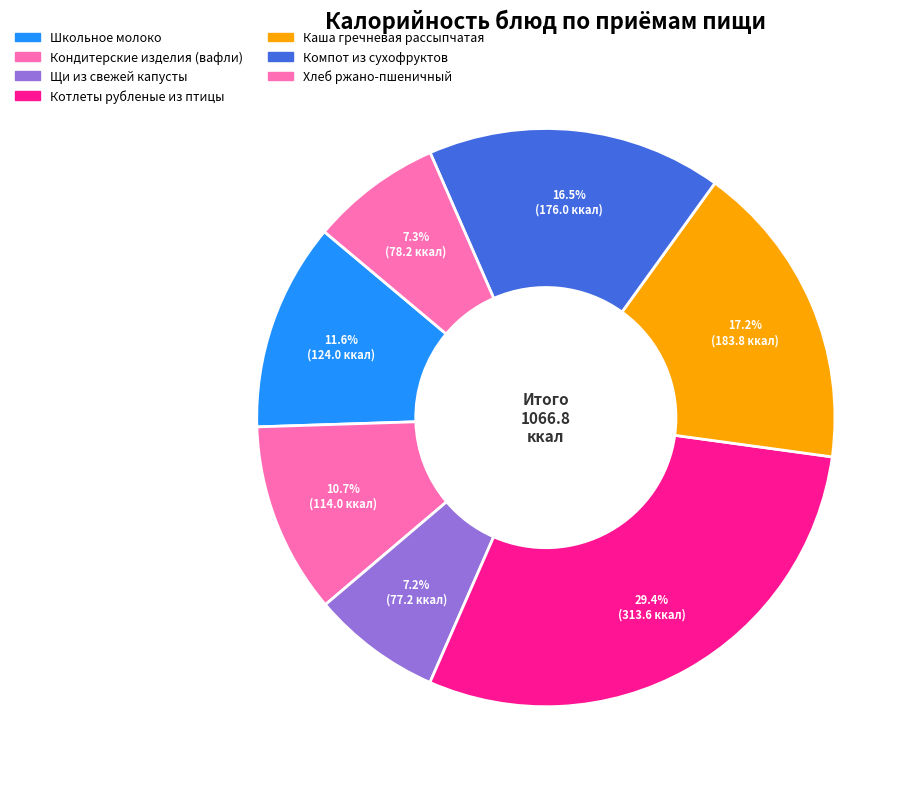

How many slices are in this pie chart?

7